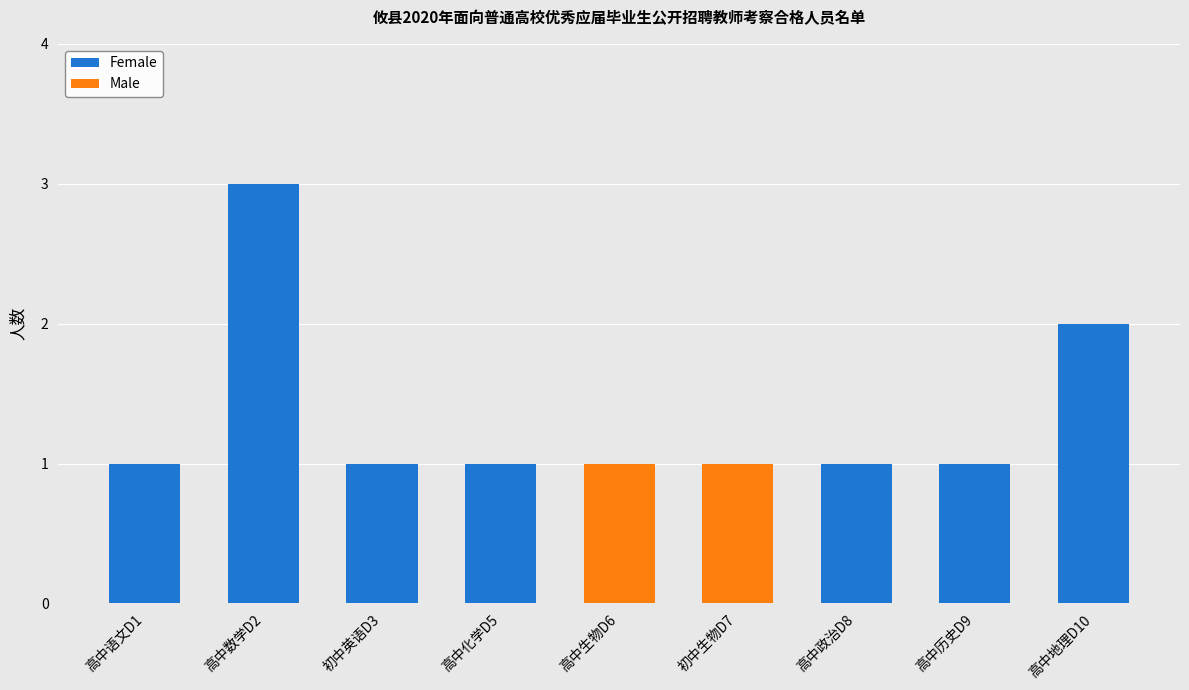

What is the highest value of the Female series?

3